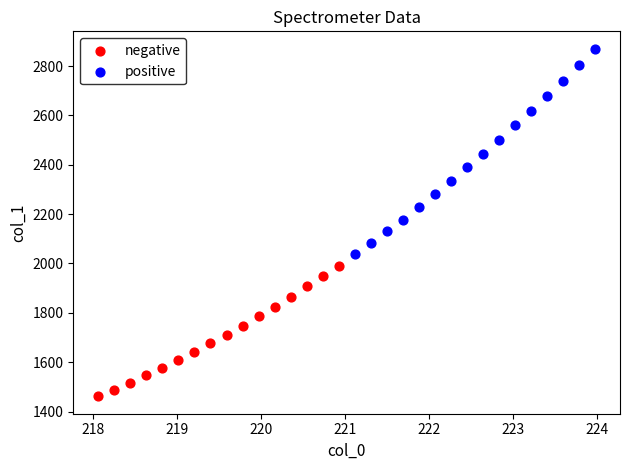

Which series has the widest spread of Y values?

positive